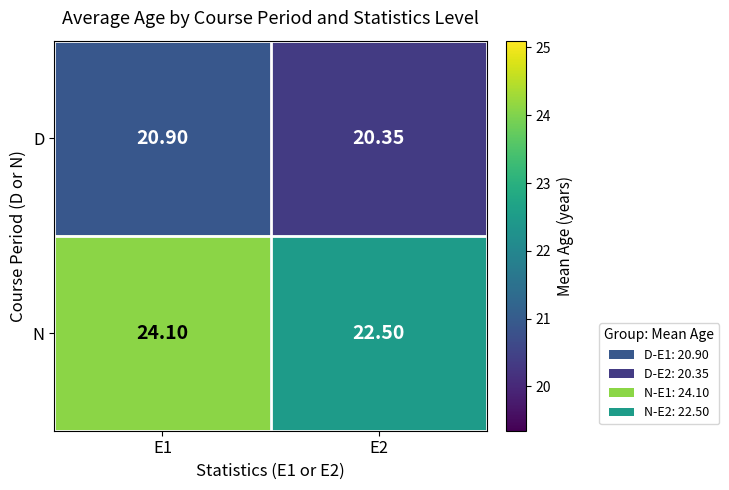

Rank the series by their maximum value, from highest to lowest.

N, D